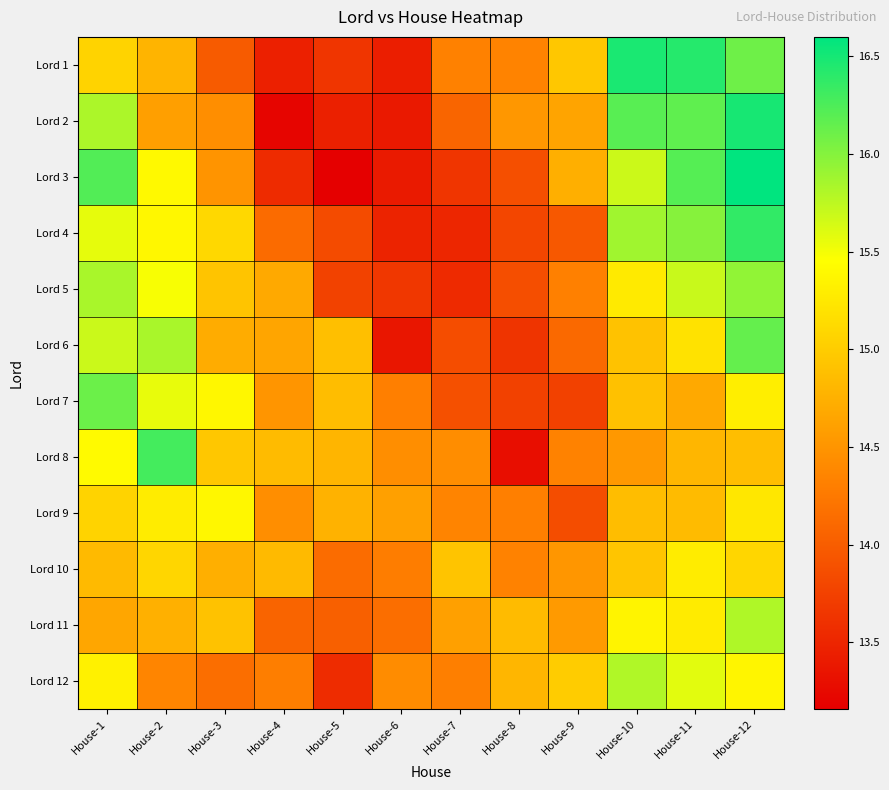

Which series has the largest range (max minus min)?

Lord 3